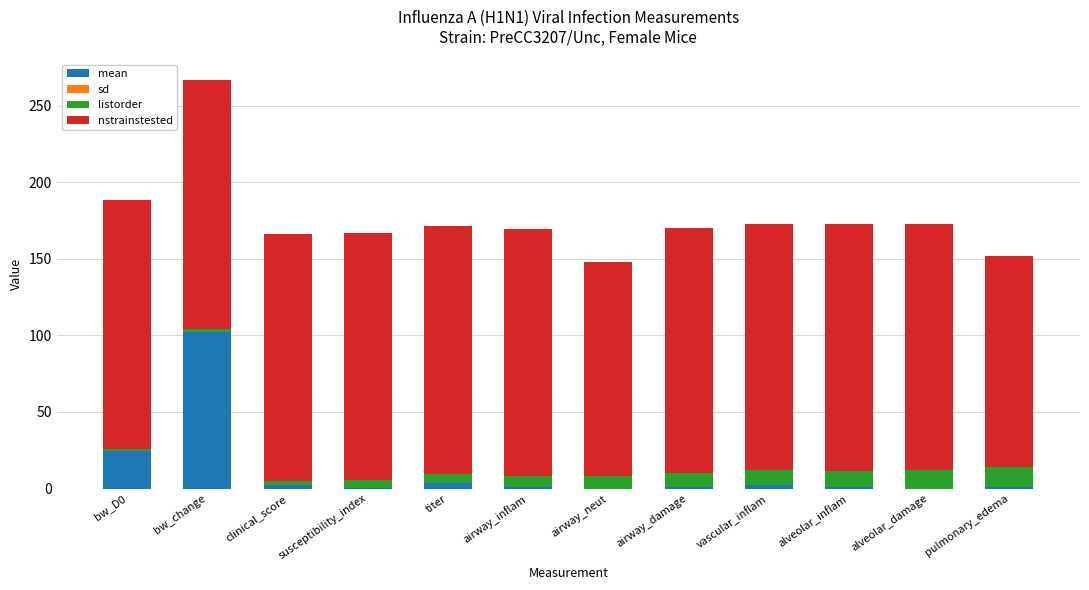

How many distinct data groups are displayed?

3